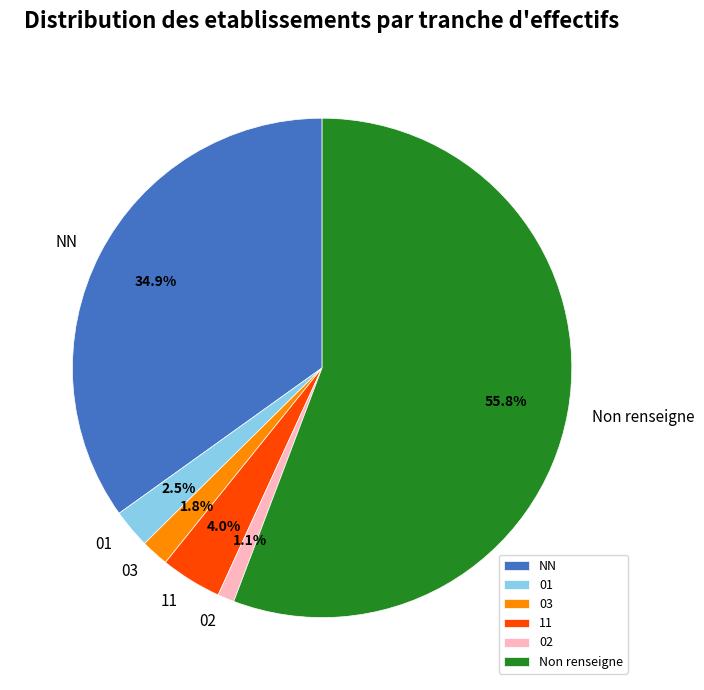

What percentage is the 11 slice, to the nearest percent?

4%